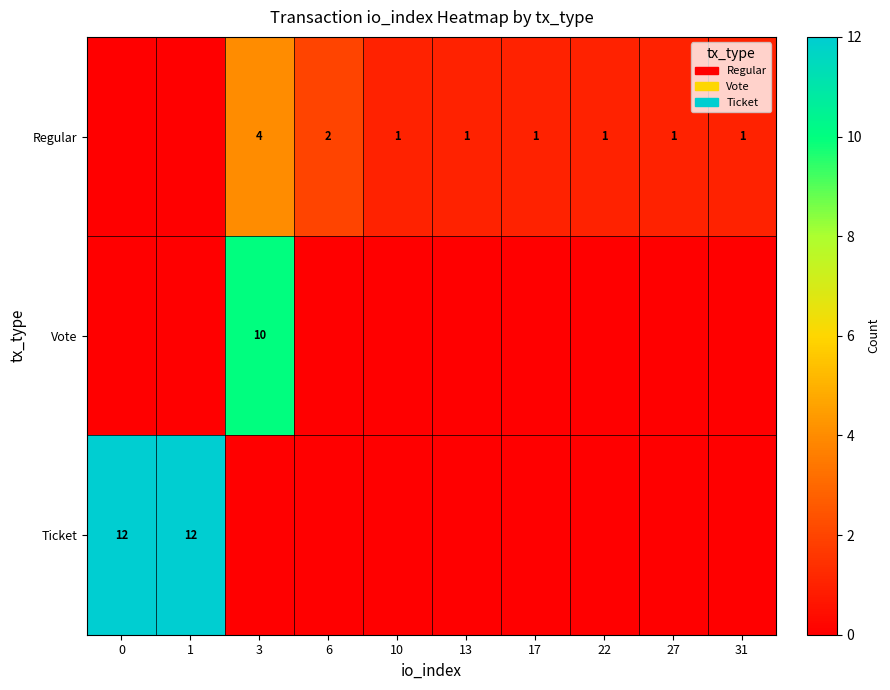

The Regular series shows 1 at 22. True or false?

True